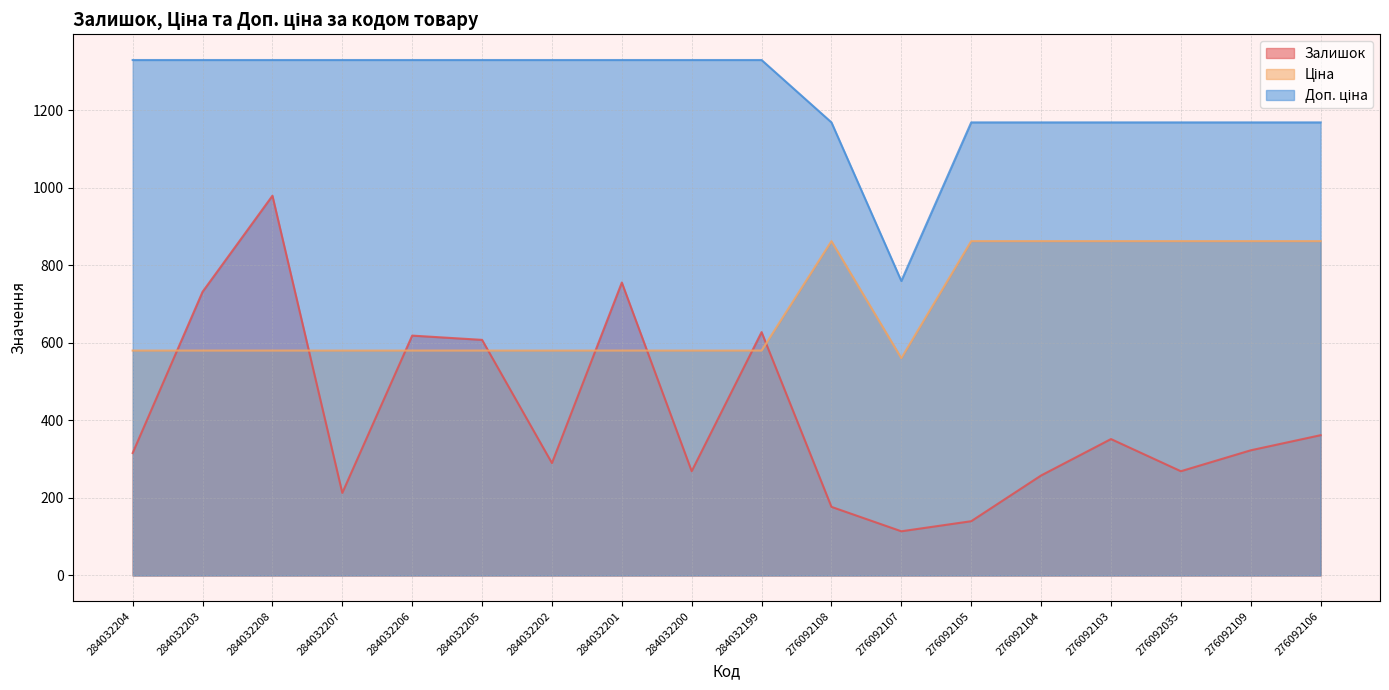

True or false: Ціна has a value of 580.4 at 284032200.

True